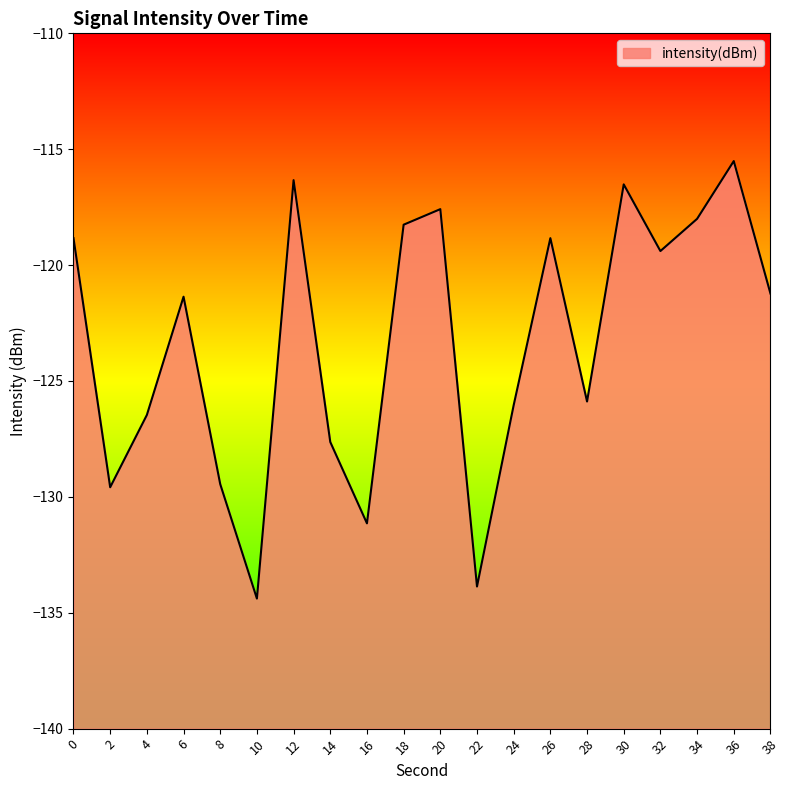

What is the greatest value displayed?

-115.5